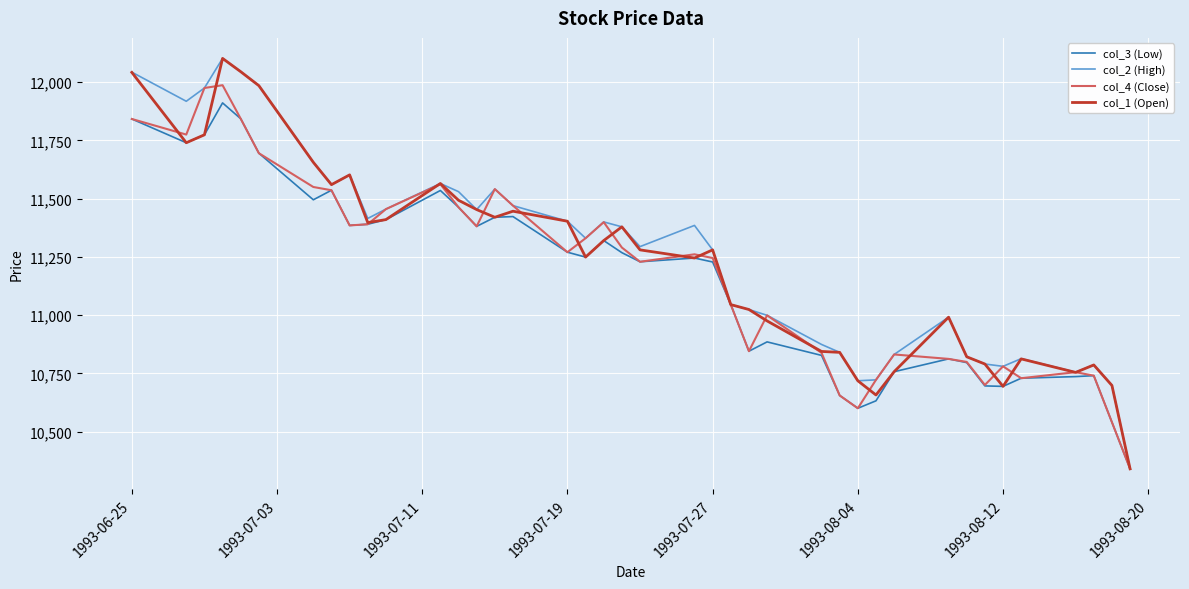

What is the minimum value shown in the chart?

10340